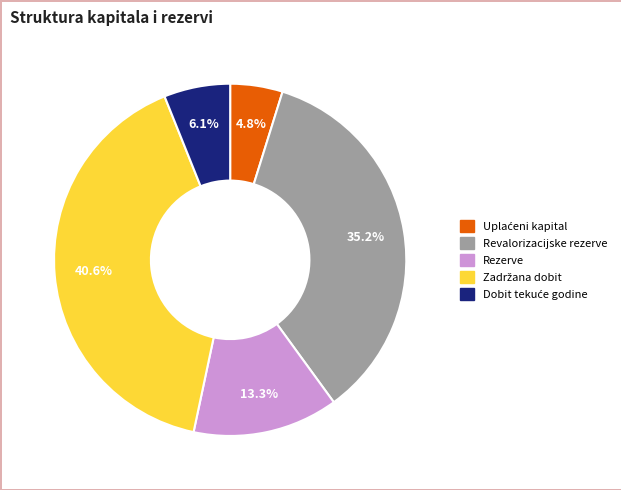

Approximately how many times larger is the value at Revalorizacijske rezerve compared to Rezerve?

2.6